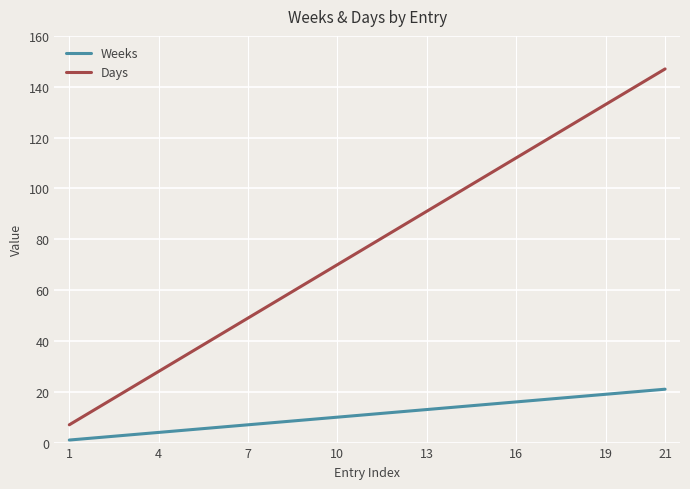

True or false: Weeks and Days cross at least once.

False